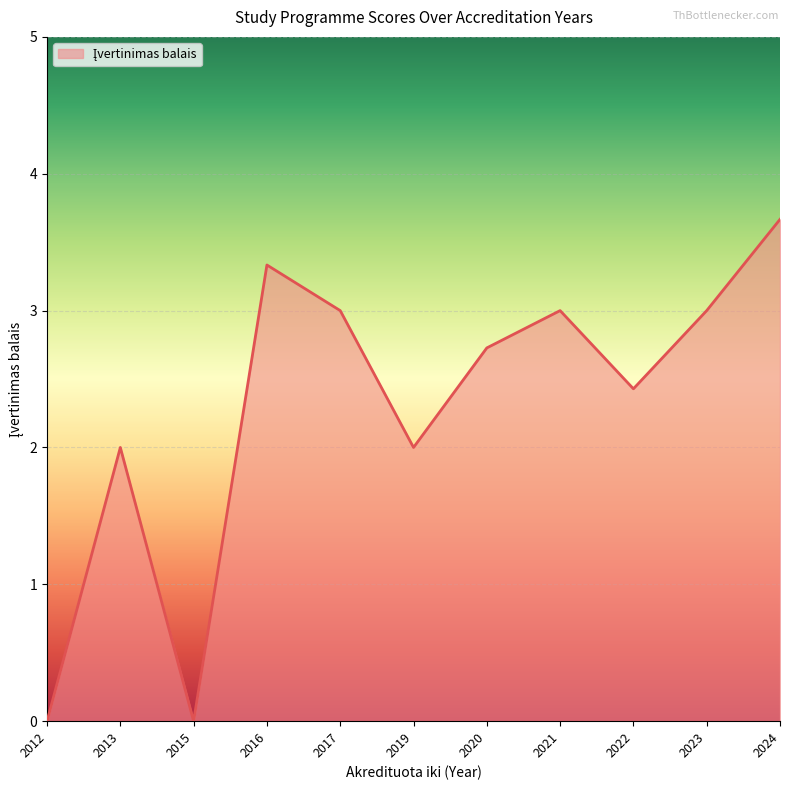

What is the maximum value shown in the chart?

3.7